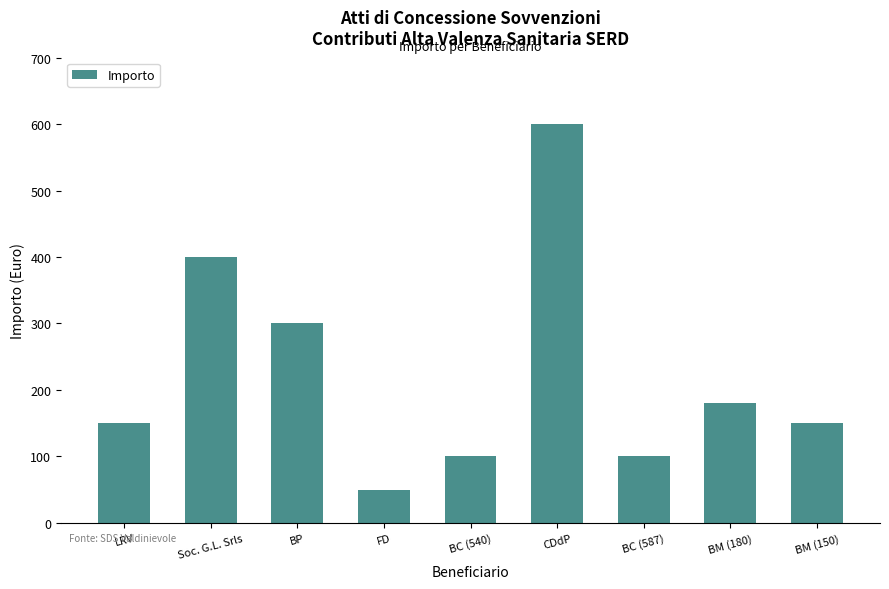

The value at CDdP is 600. True or false?

True